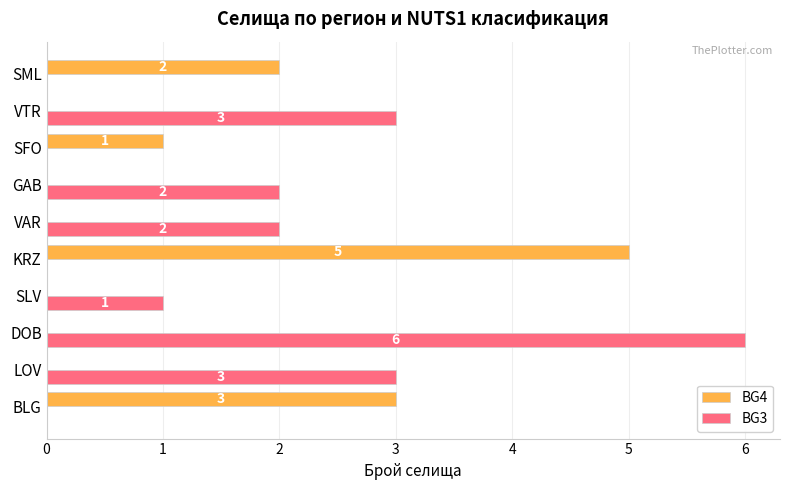

Is it true that BG4 equals 2 at DOB?

False